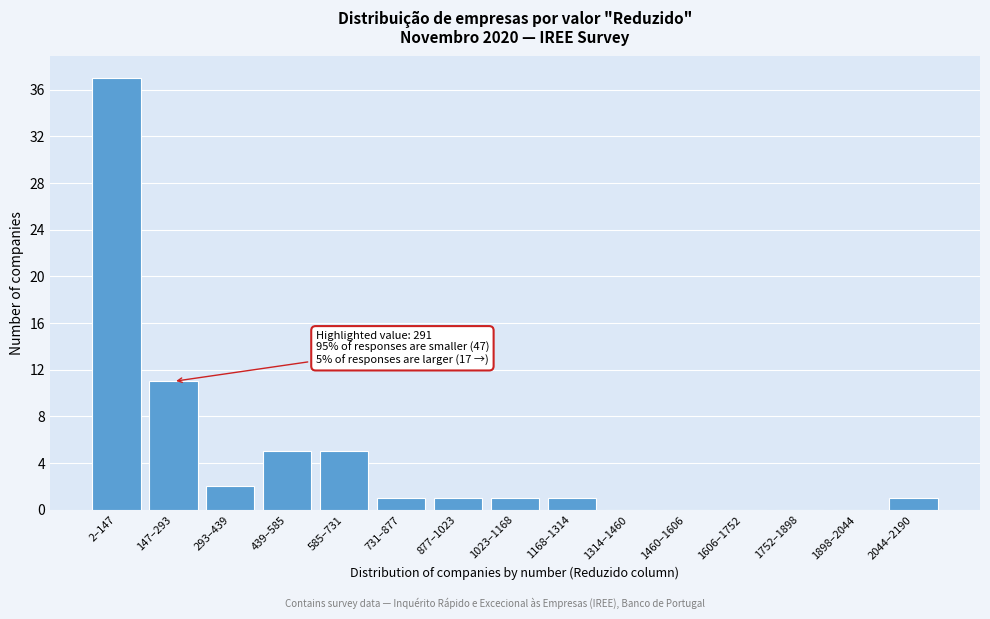

Reading right to left, transcribe all the data shown in this chart.

2044–2190=1	1898–2044=0	1752–1898=0	1606–1752=0	1460–1606=0	1314–1460=0	1168–1314=1	1023–1168=1	877–1023=1	731–877=1	585–731=5	439–585=5	293–439=2	147–293=11	2–147=37